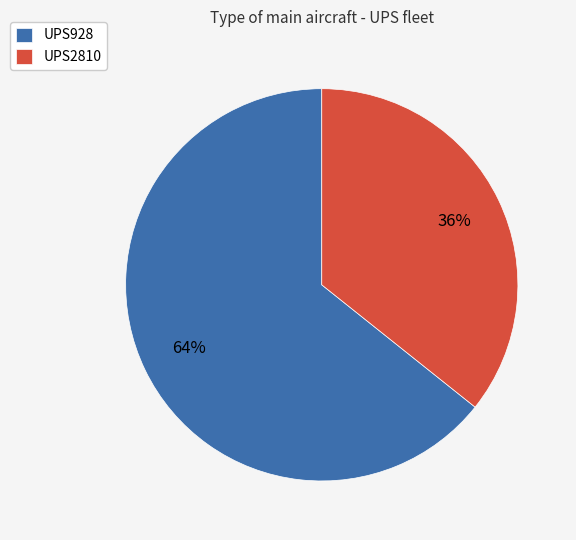

Count the number of slices in the pie.

2